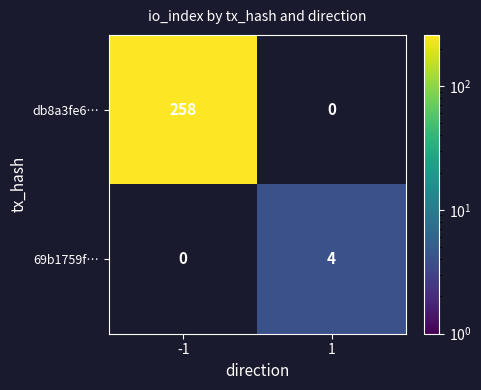

Reading left to right, what are all the values shown in this chart?

db8a3fe6…: 258	0
69b1759f…: 0	4